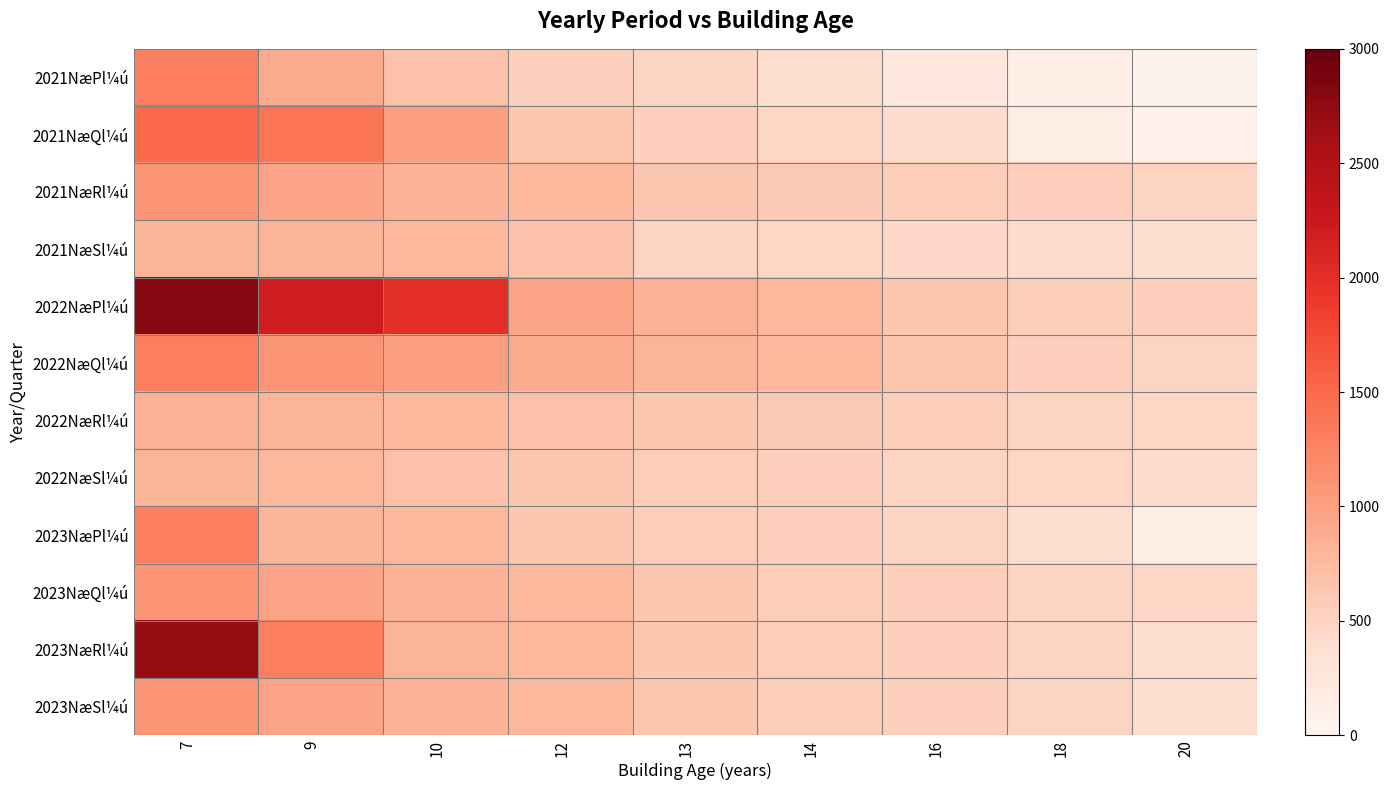

Reading left to right, what are all the values shown in this chart?

2021NæPl¼ú: 7=1300	9=900	10=680	12=530	13=490	14=400	16=250	18=120	20=50
2021NæQl¼ú: 7=1500	9=1400	10=1000	12=630	13=550	14=480	16=420	18=150	20=80
2021NæRl¼ú: 7=1100	9=950	10=830	12=780	13=630	14=600	16=570	18=550	20=500
2021NæSl¼ú: 7=820	9=820	10=780	12=680	13=500	14=480	16=450	18=420	20=400
2022NæPl¼ú: 7=2800	9=2200	10=2000	12=950	13=830	14=780	16=630	18=570	20=540
2022NæQl¼ú: 7=1300	9=1100	10=1000	12=900	13=820	14=780	16=630	18=550	20=500
2022NæRl¼ú: 7=850	9=820	10=780	12=680	13=630	14=600	16=570	18=500	20=480
2022NæSl¼ú: 7=820	9=780	10=680	12=630	13=570	14=550	16=500	18=480	20=420
2023NæPl¼ú: 7=1300	9=820	10=780	12=630	13=570	14=550	16=500	18=400	20=150
2023NæQl¼ú: 7=1100	9=950	10=830	12=780	13=630	14=570	16=550	18=500	20=480
2023NæRl¼ú: 7=2700	9=1300	10=820	12=780	13=630	14=570	16=550	18=500	20=400
2023NæSl¼ú: 7=1100	9=950	10=830	12=780	13=630	14=570	16=550	18=500	20=400